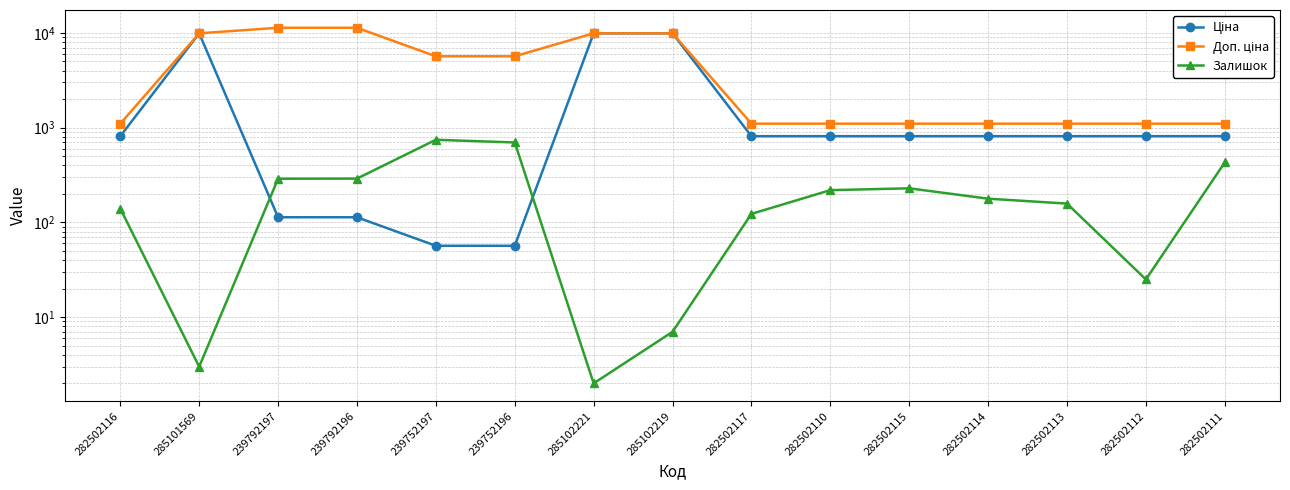

What is the difference between the highest and lowest values at 239792196?

11220.7